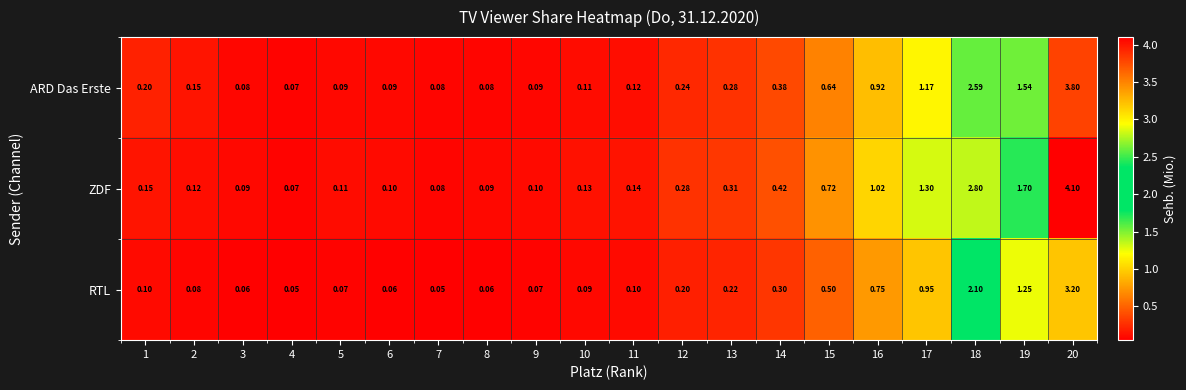

List the series in order of their peak value, lowest first.

RTL, ARD Das Erste, ZDF